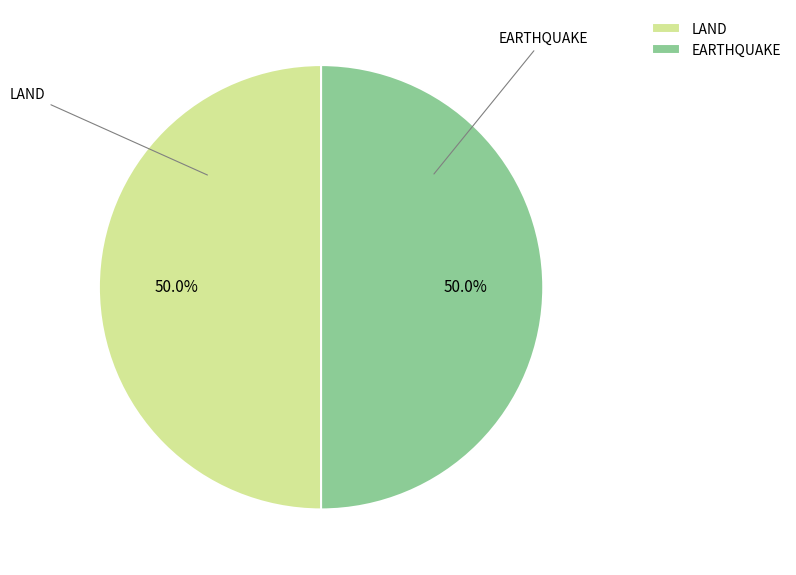

Approximately how many times larger is the value at LAND compared to EARTHQUAKE?

1.0